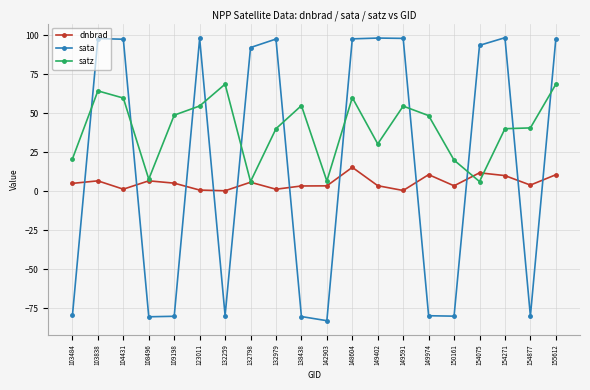

Is the value of satz at 132979 greater than the value of dnbrad at 132979?

Yes